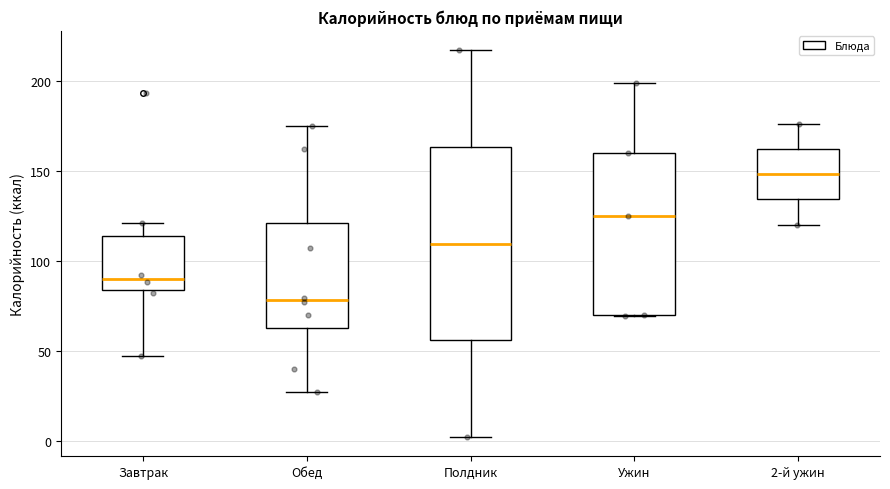

Which box has the highest median line?

2-й ужин